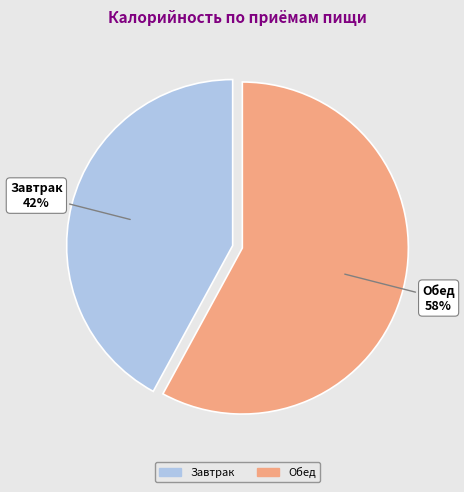

To the nearest percent, what is the difference between the Завтрак and Обед slice percentages?

16%